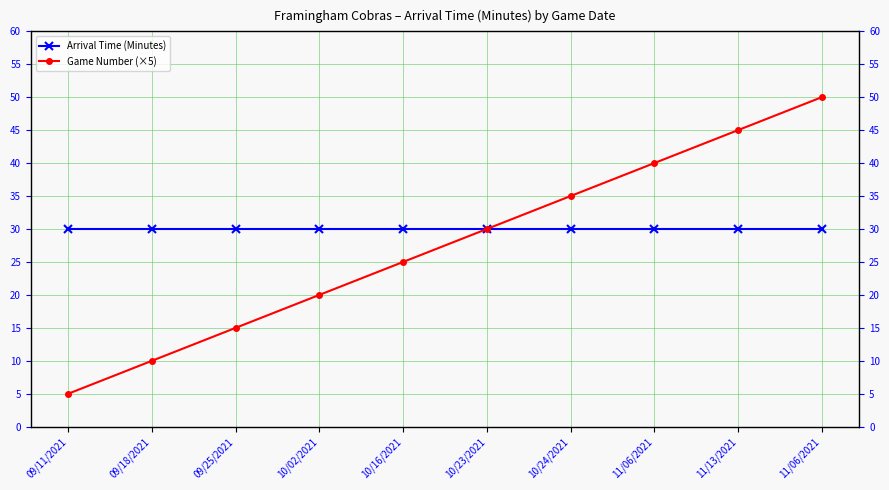

What is the minimum value for Game Number (×5)?

5